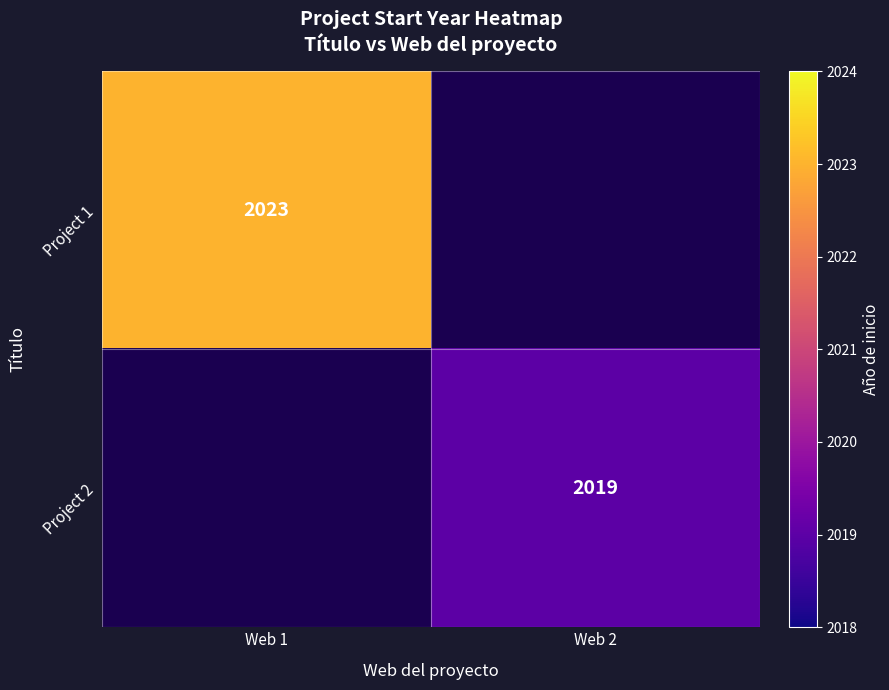

Is it true that Project 2 equals 2019 at Web 2?

True